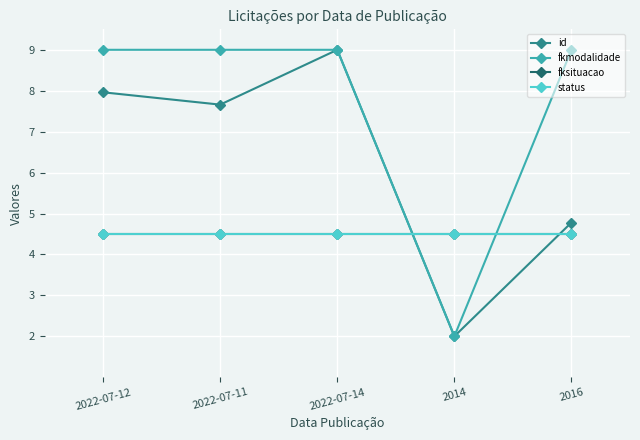

Reading left to right, what are all the values shown in this chart?

id: 8.0	7.7	9.0	2.0	4.8
fkmodalidade: 9.0	9.0	9.0	2.0	9.0
fksituacao: 4.5	4.5	4.5	4.5	4.5
status: 4.5	4.5	4.5	4.5	4.5